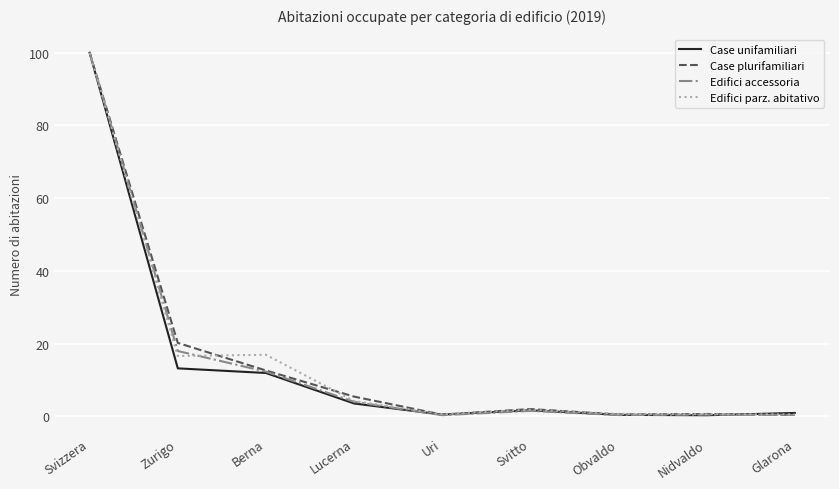

At which label does Case plurifamiliari first exceed 1?

Svizzera